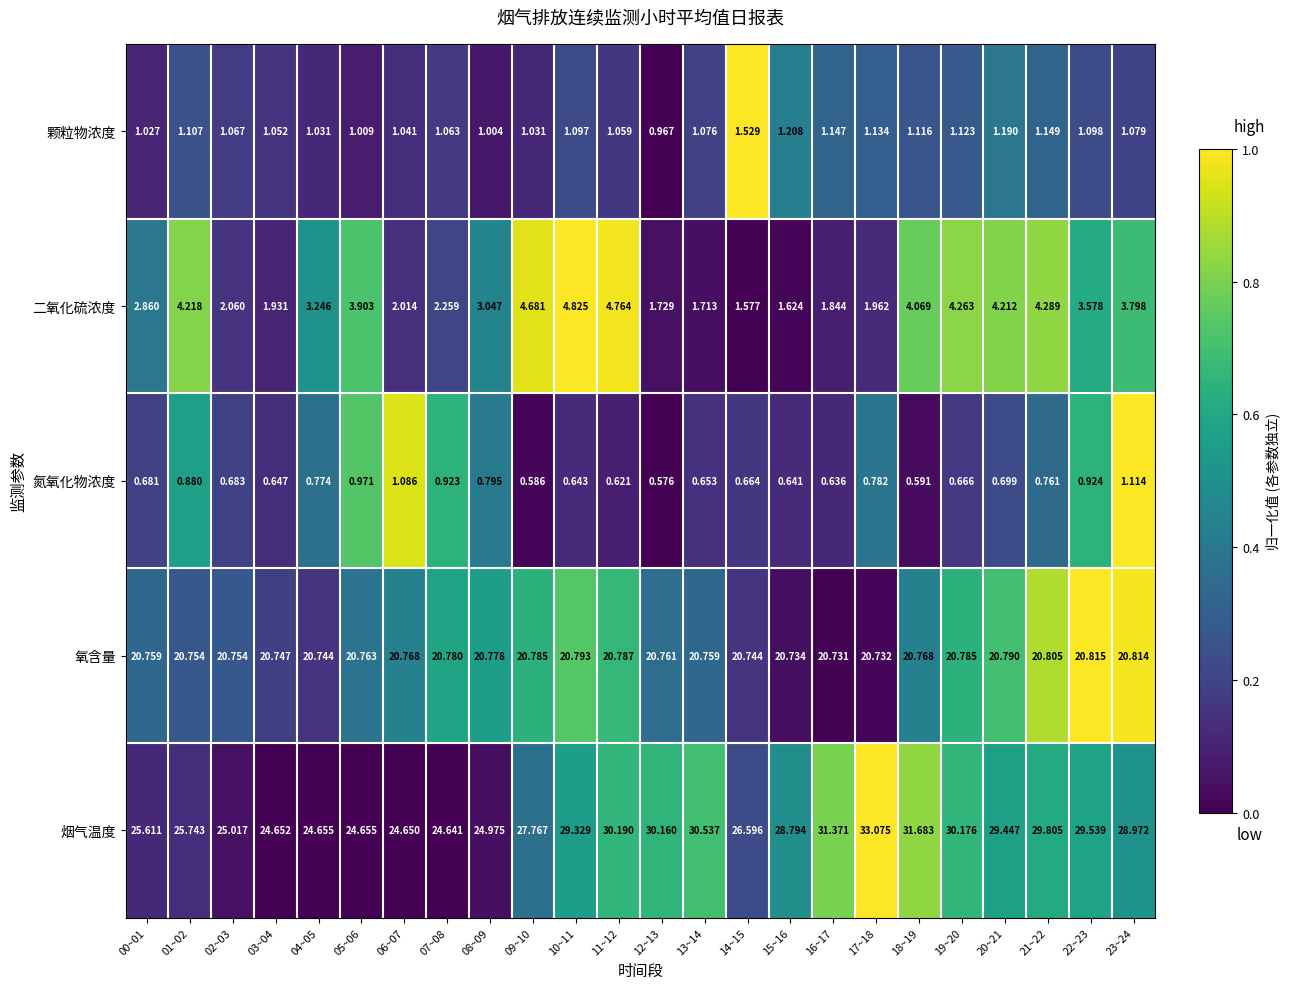

Which series has the widest spread of values?

烟气温度